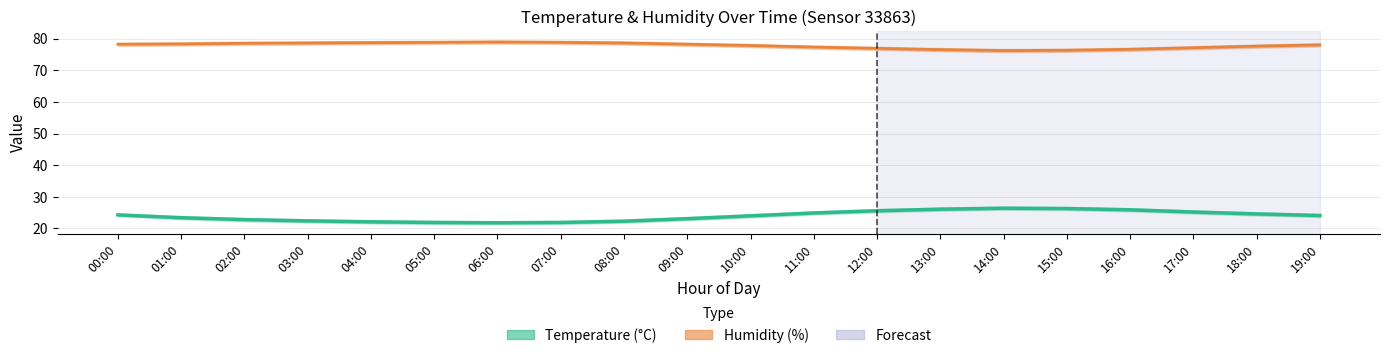

What is the difference between the maximum and minimum values in the Temperature (°C) series?

4.6